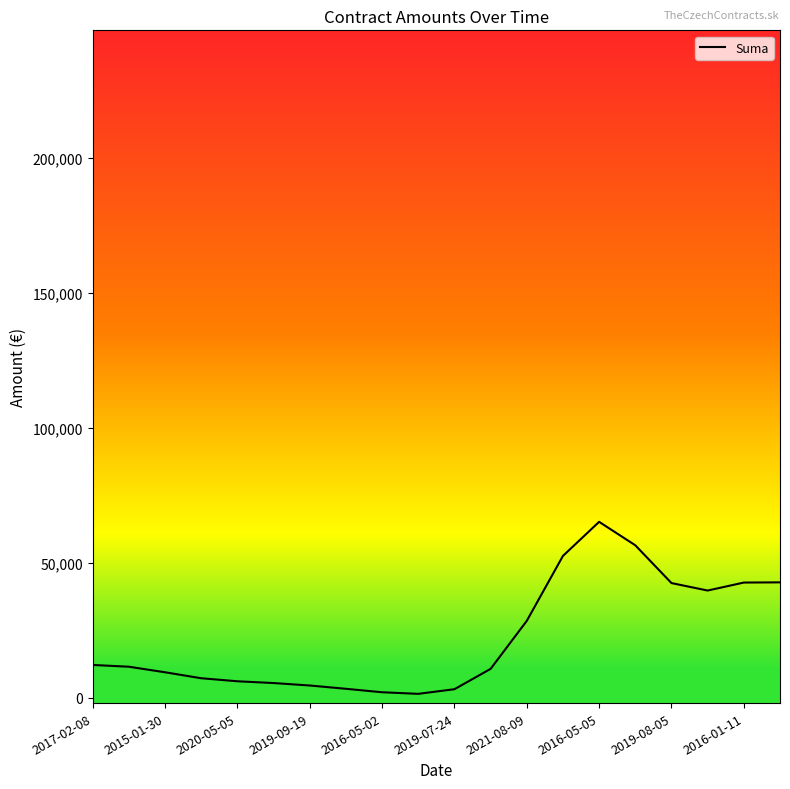

How many lines are shown in the chart?

1